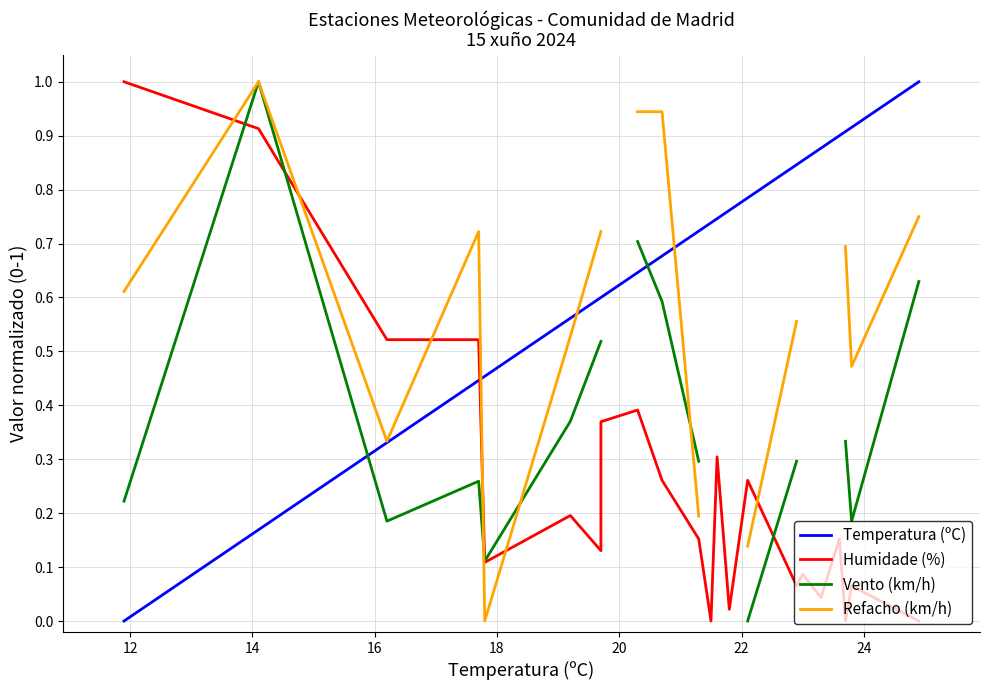

Is the value of Humidade (%) at 11 greater than the value of Vento (km/h) at 22?

No